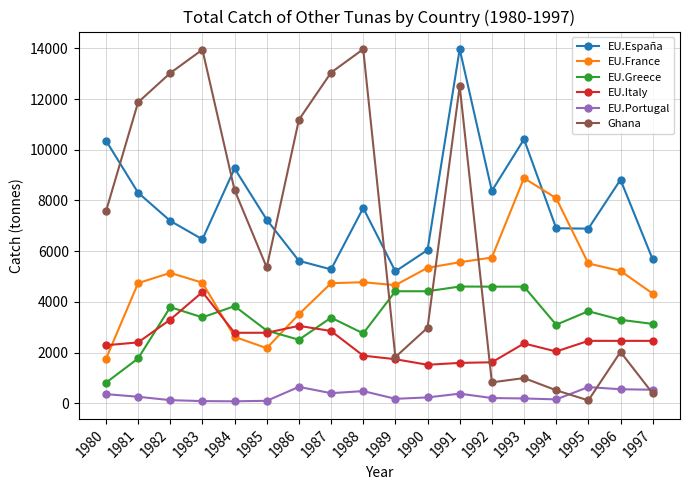

What value does the EU.Greece series have at 1996?

3294.0